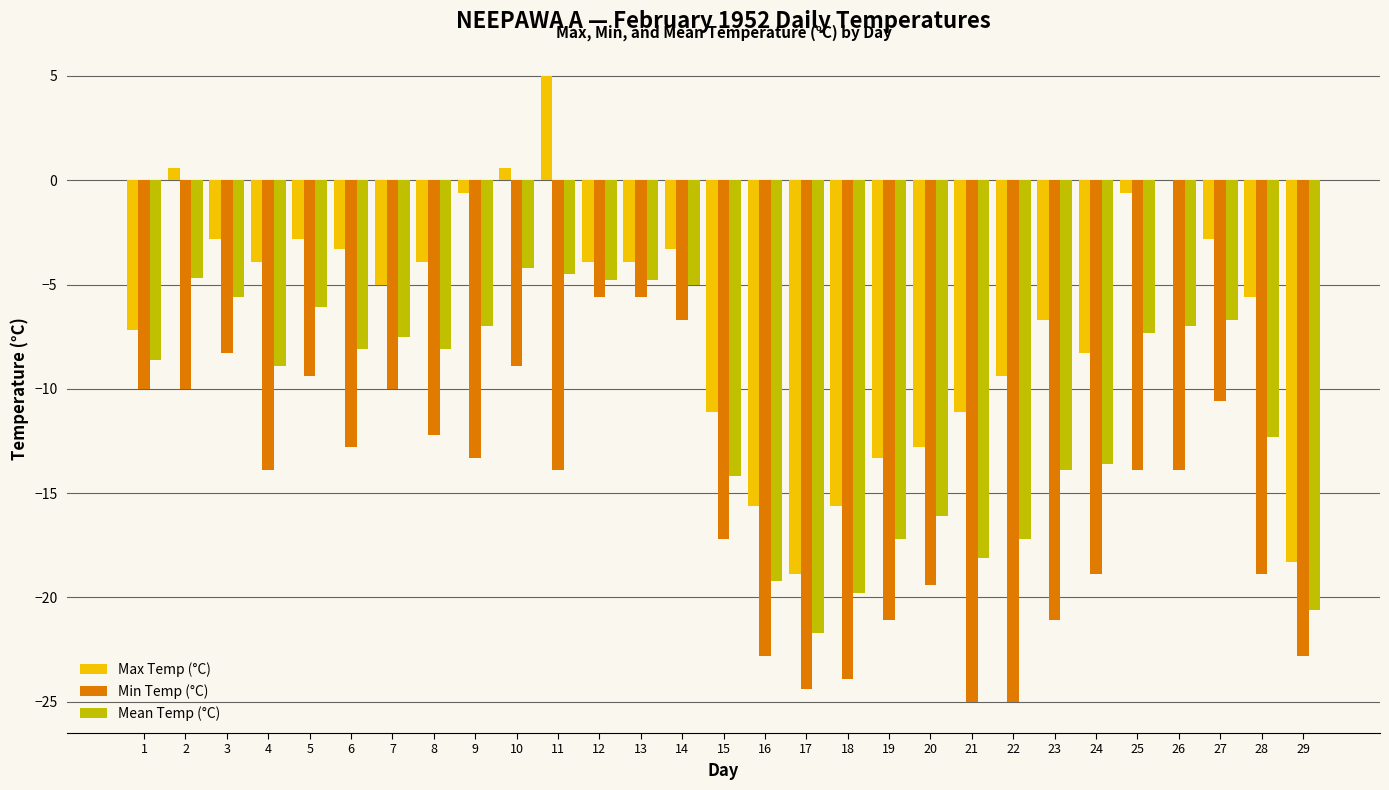

Which series has the largest total across all categories?

Max Temp (°C)